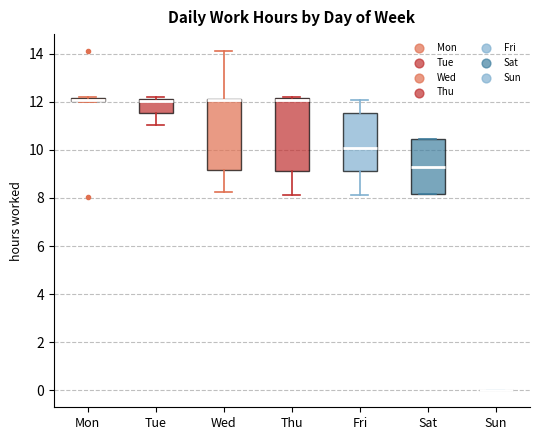

Where is the lower edge of the box for Tue on the y-axis? The values are not printed on the chart, so give them approximately, as read against the axis.

11.6